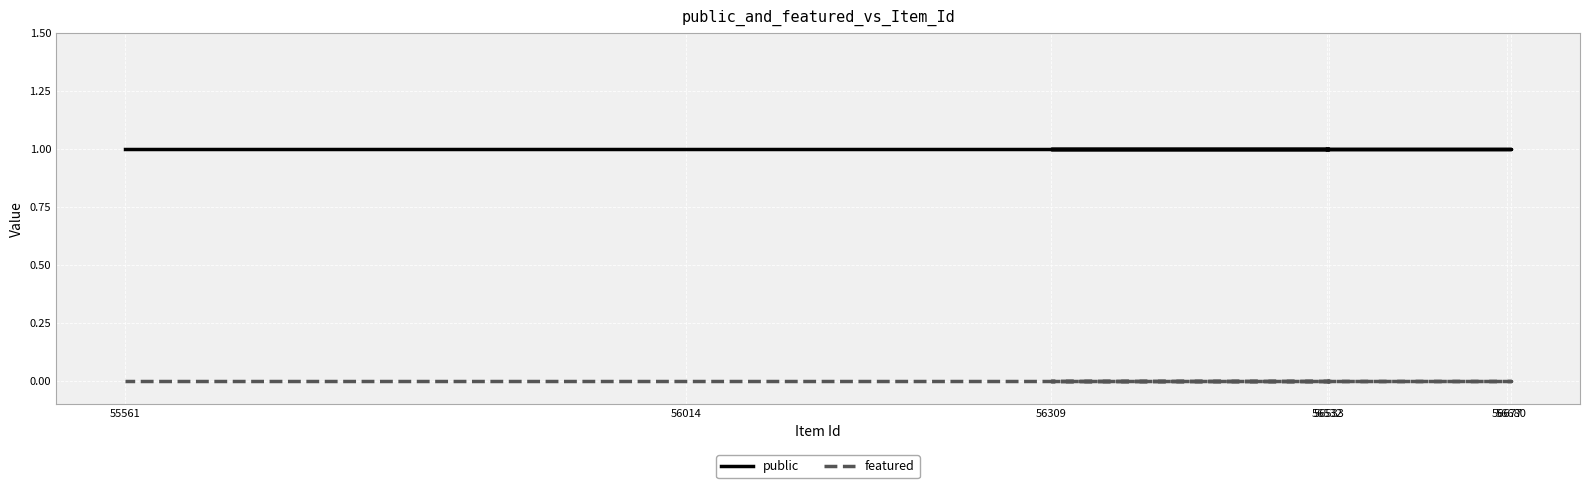

Does the chart display data point markers on the line(s)?

No